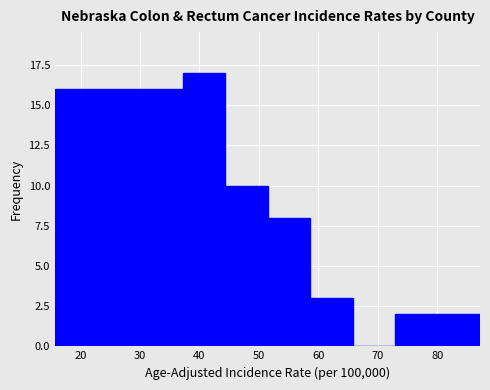

Reading left to right, list every bar in this chart as the range it spans on the x-axis followed by its height. Neither the bar edges nor the heights are printed on the chart, so give them approximately, as read against the axes.

16 to 23: 16
23 to 30: 16
30 to 37: 16
37 to 44: 17
44 to 51: 10
51 to 59: 8
59 to 66: 3
66 to 73: 0
73 to 80: 2
80 to 87: 2